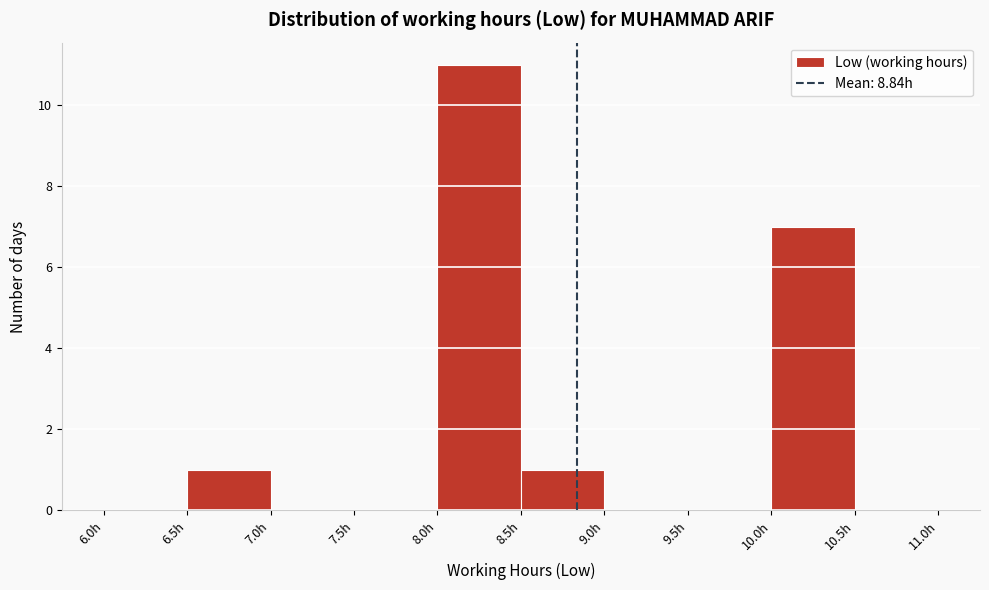

What is the height of the bar covering 6.5 to 7.0 on the x-axis? The values are not printed on the chart, so give them approximately, as read against the axis.

1